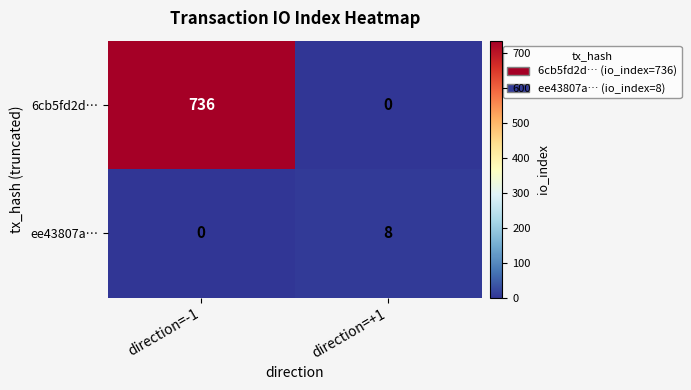

True or false: 6cb5fd2d… has a value of 736 at direction=-1.

True